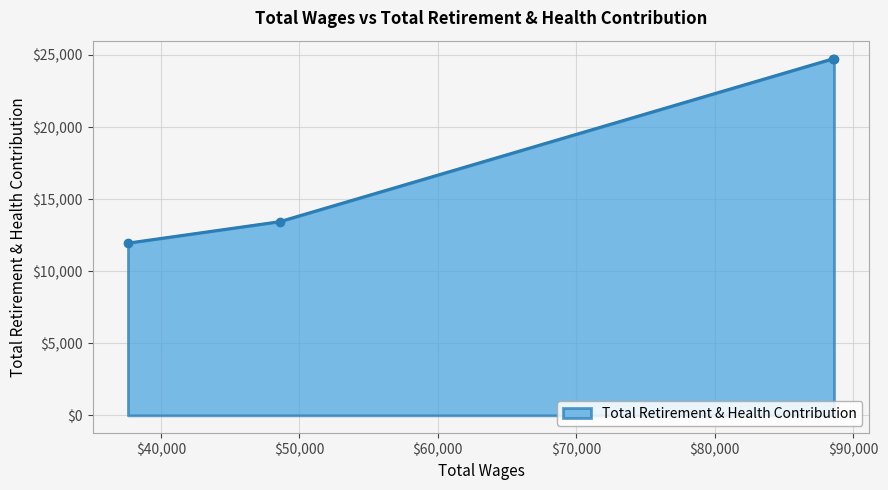

True or false: the data has more than 2 interior local peaks.

False